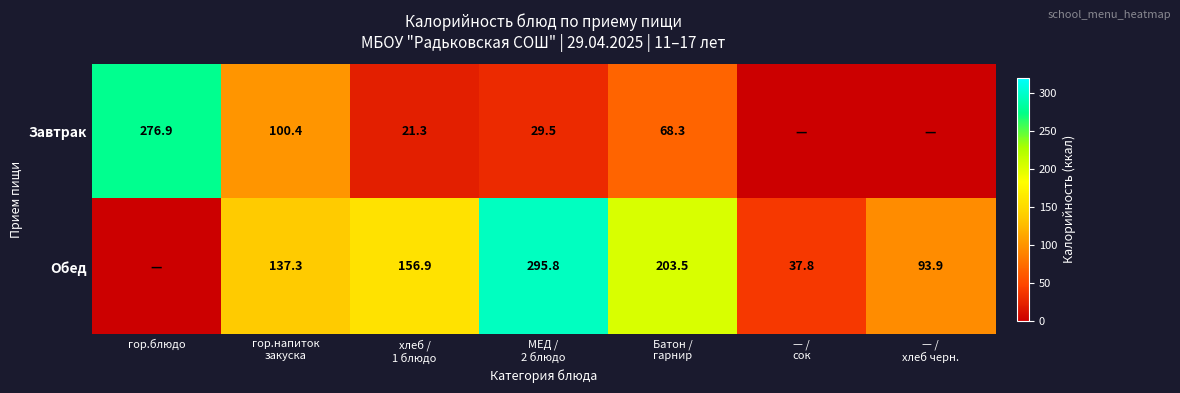

The value of Завтрак at — / сок is 0.0. True or false?

True